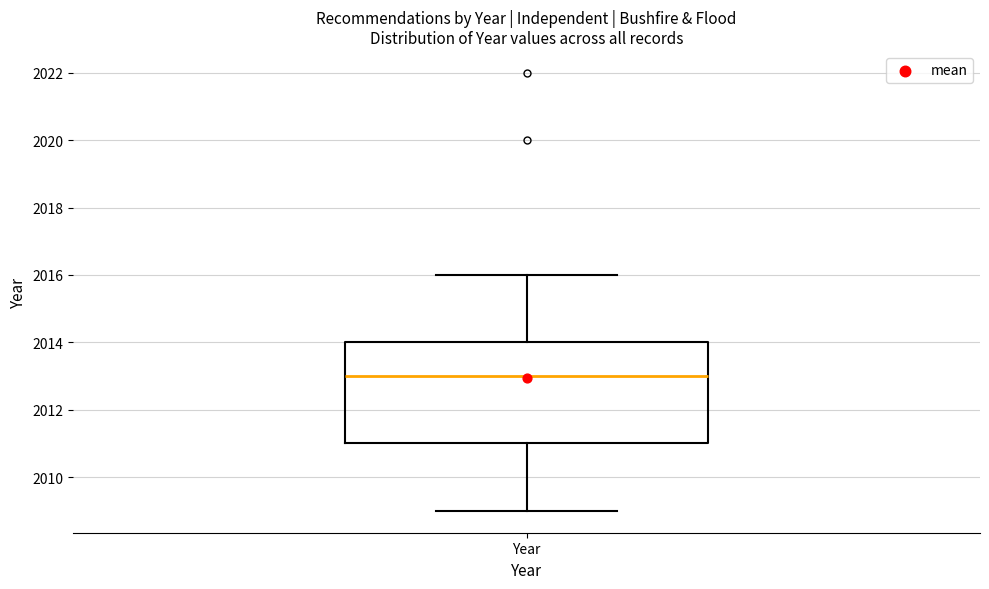

Read this box plot against the y-axis: the position of the median line, the range covered by the box, and the ends of both whiskers. The values are not printed on the chart, so give them approximately, as read against the axis.

median 2013, box 2011 to 2014, whiskers 2009 to 2016